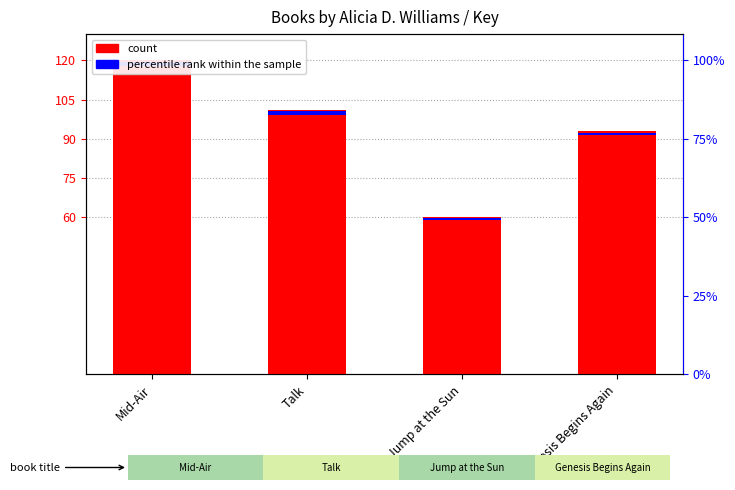

How many data points are less than 101?

2